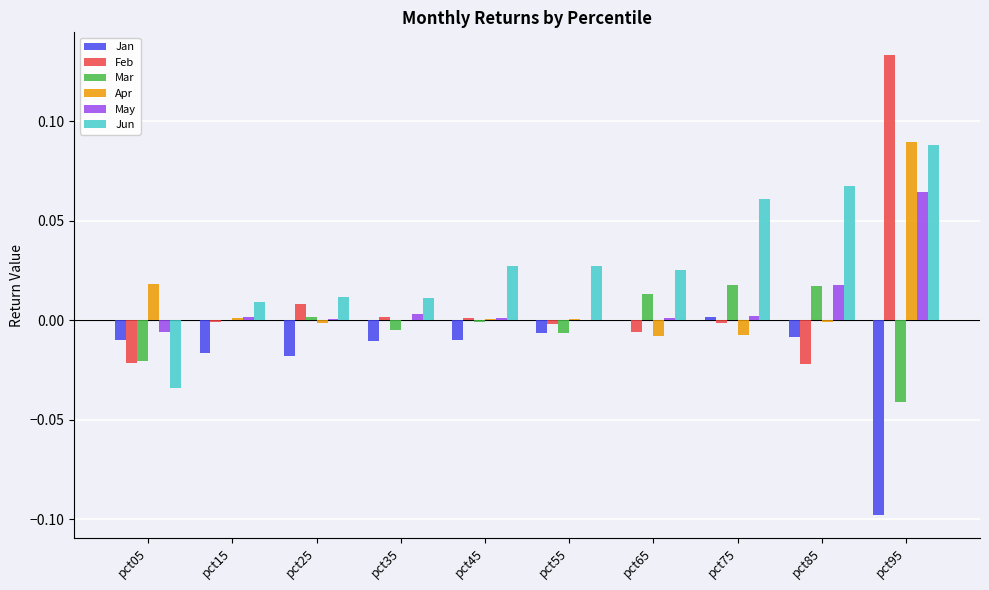

Where does the May series first go above 0?

pct15